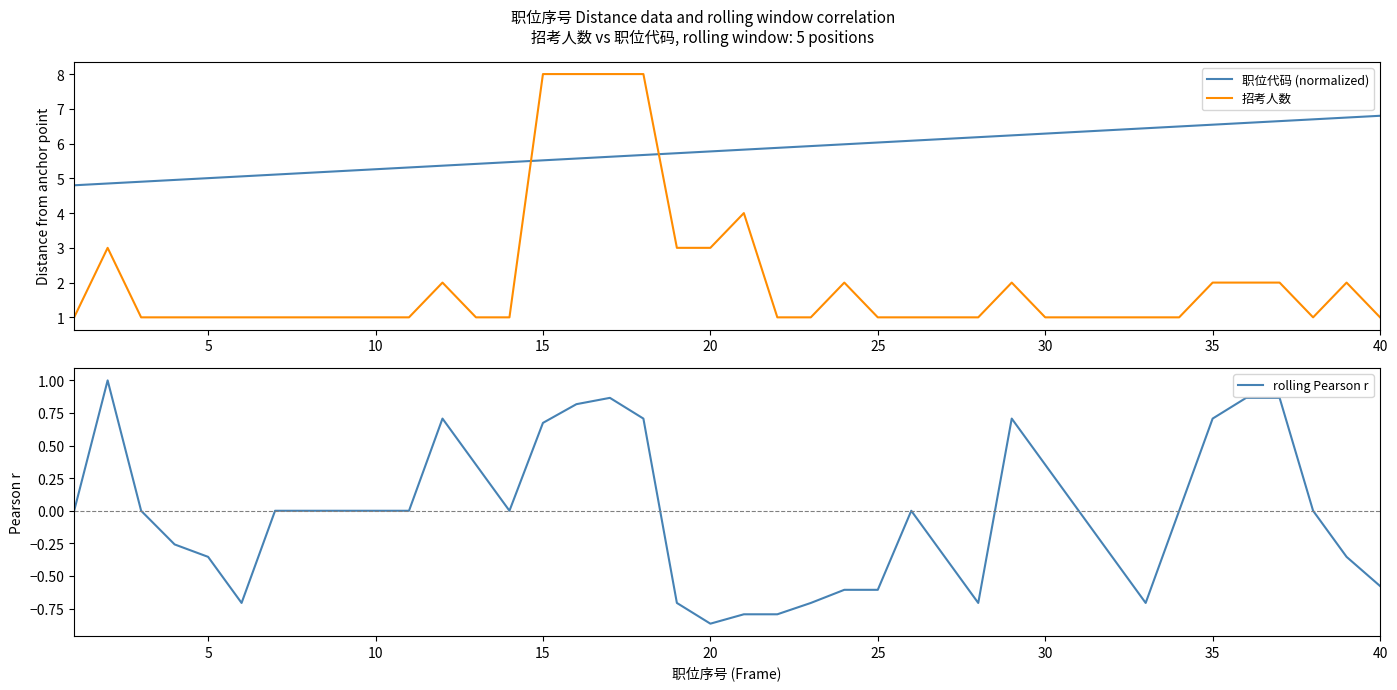

True or false: 招考人数 and 职位代码 (normalized) cross at least once.

True